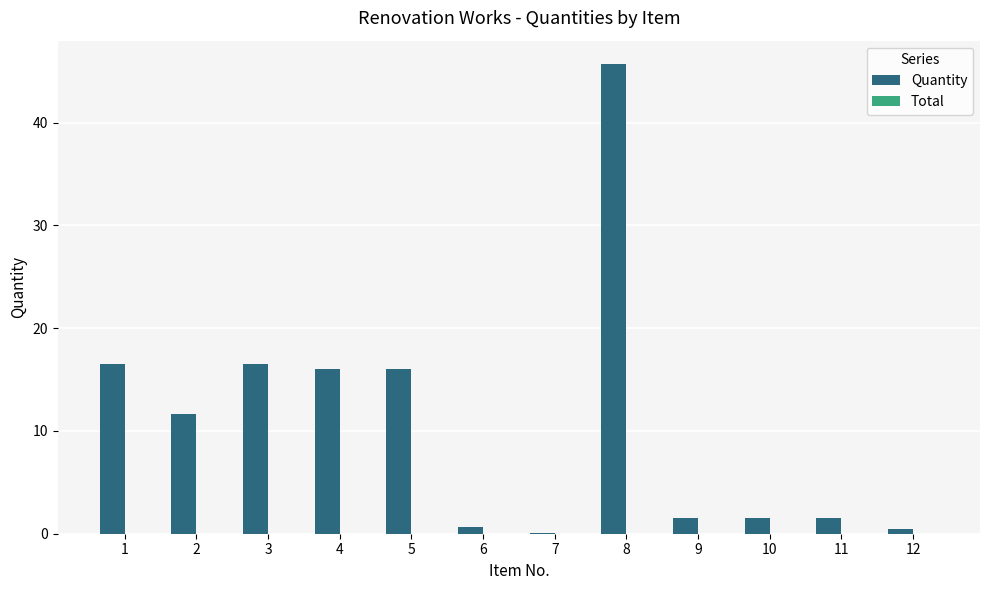

Count the number of categories in the chart.

12